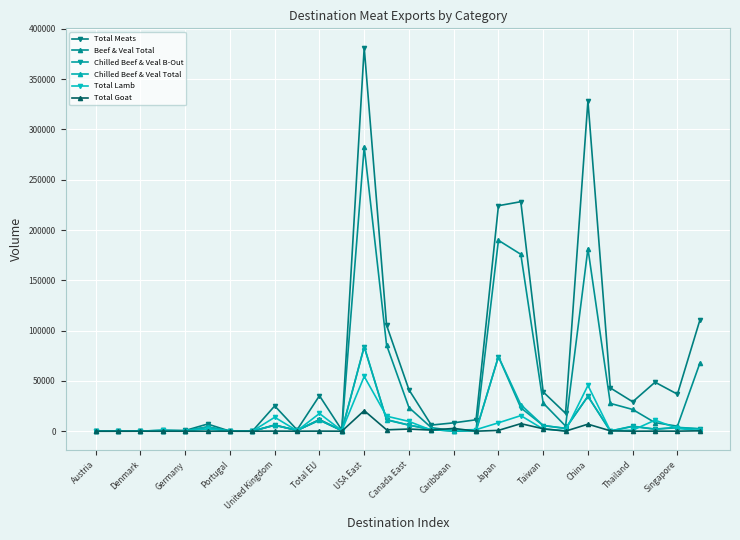

What is the value of the Chilled Beef & Veal Total point at the 11th from the left?

11191.4